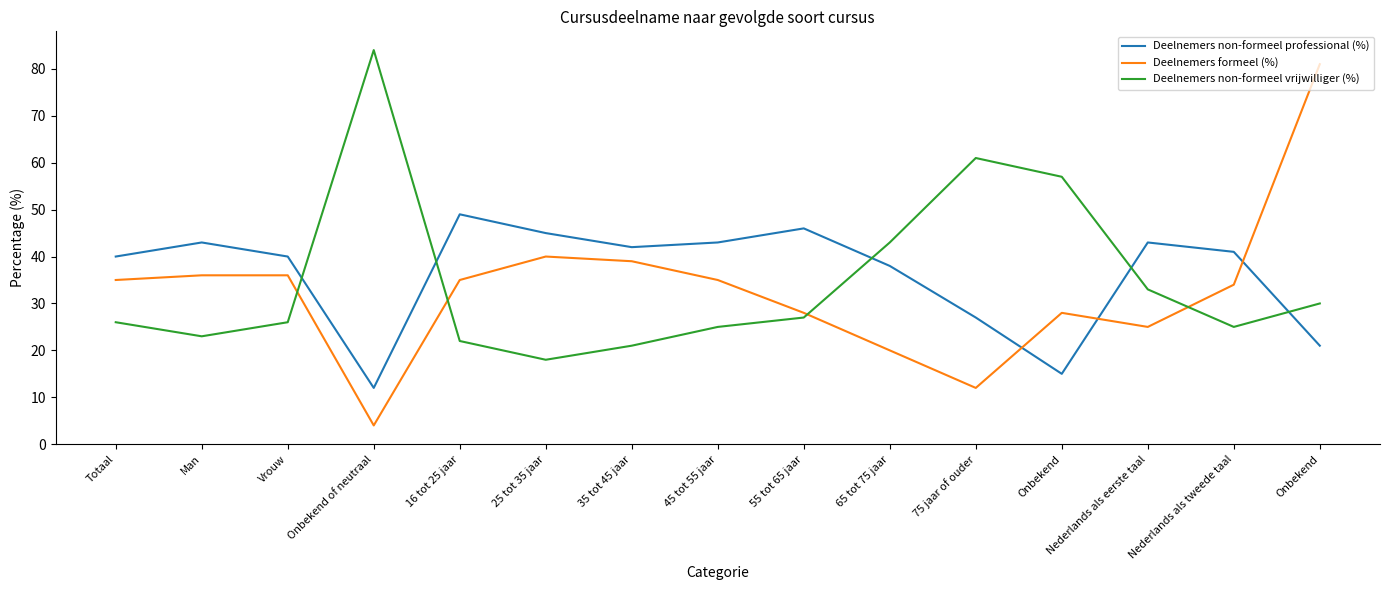

Is the value of Deelnemers non-formeel vrijwilliger (%) at Vrouw greater than the value of Deelnemers non-formeel professional (%) at 75 jaar of ouder?

No